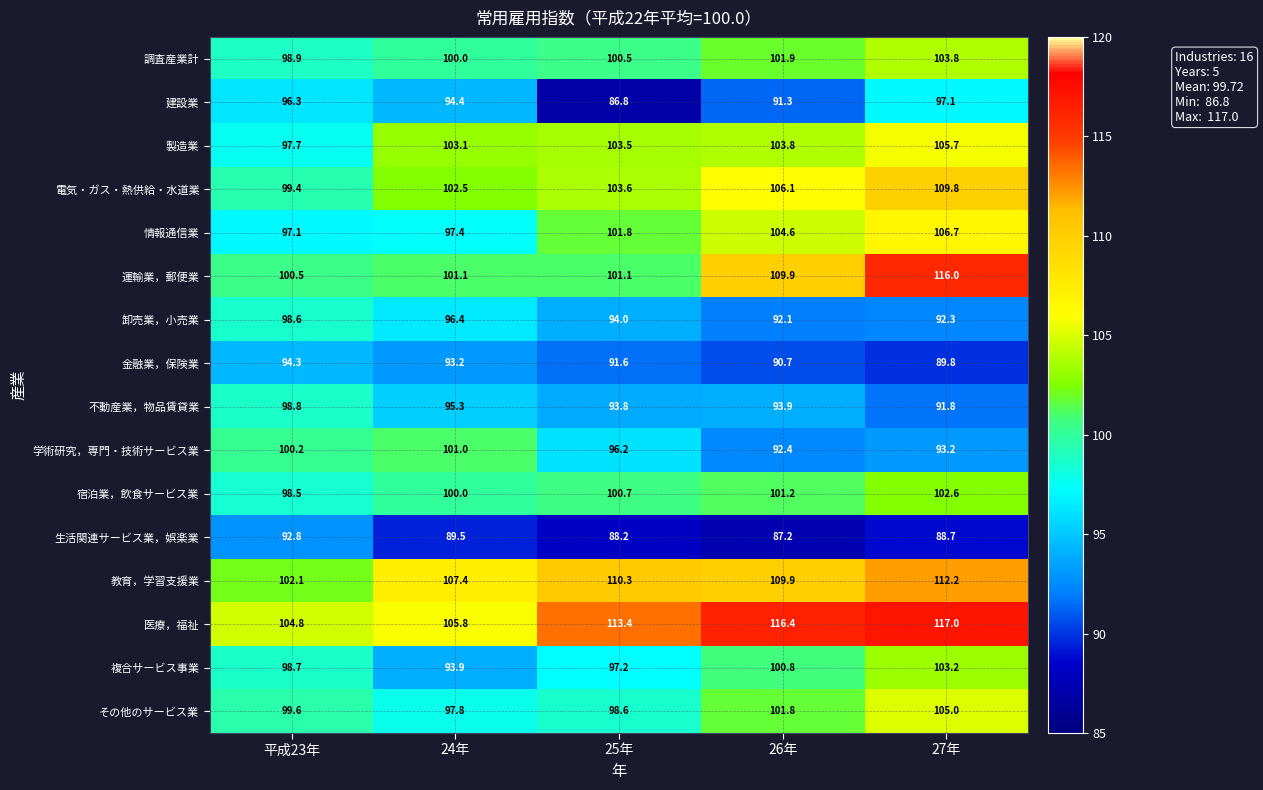

What is the average value of the 教育，学習支援業 series?

108.4